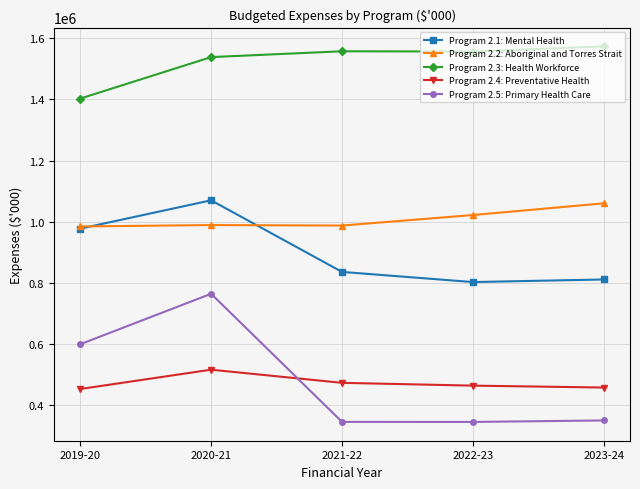

At 2020-21, list the series in order from smallest to largest.

Program 2.4: Preventative Health, Program 2.5: Primary Health Care, Program 2.2: Aboriginal and Torres Strait, Program 2.1: Mental Health, Program 2.3: Health Workforce